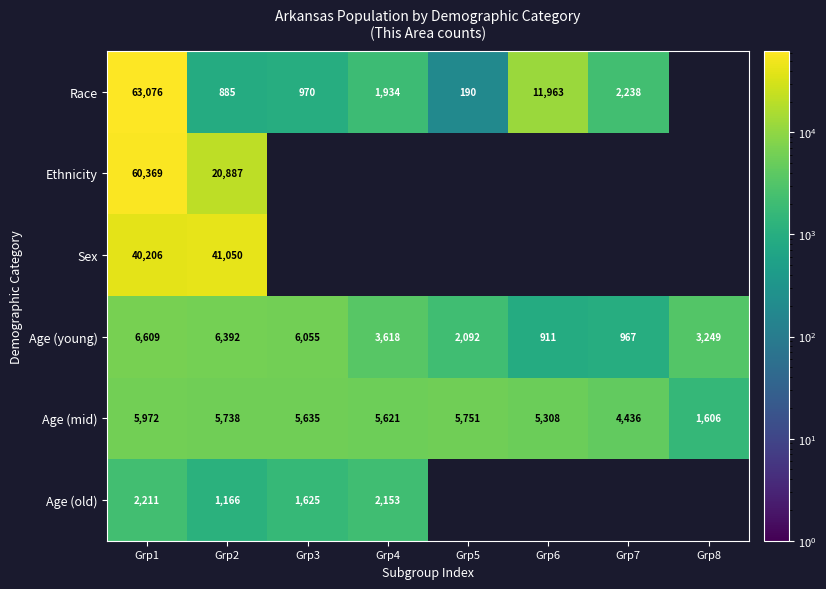

Which has a higher value, Grp5 or Grp1?

Grp1